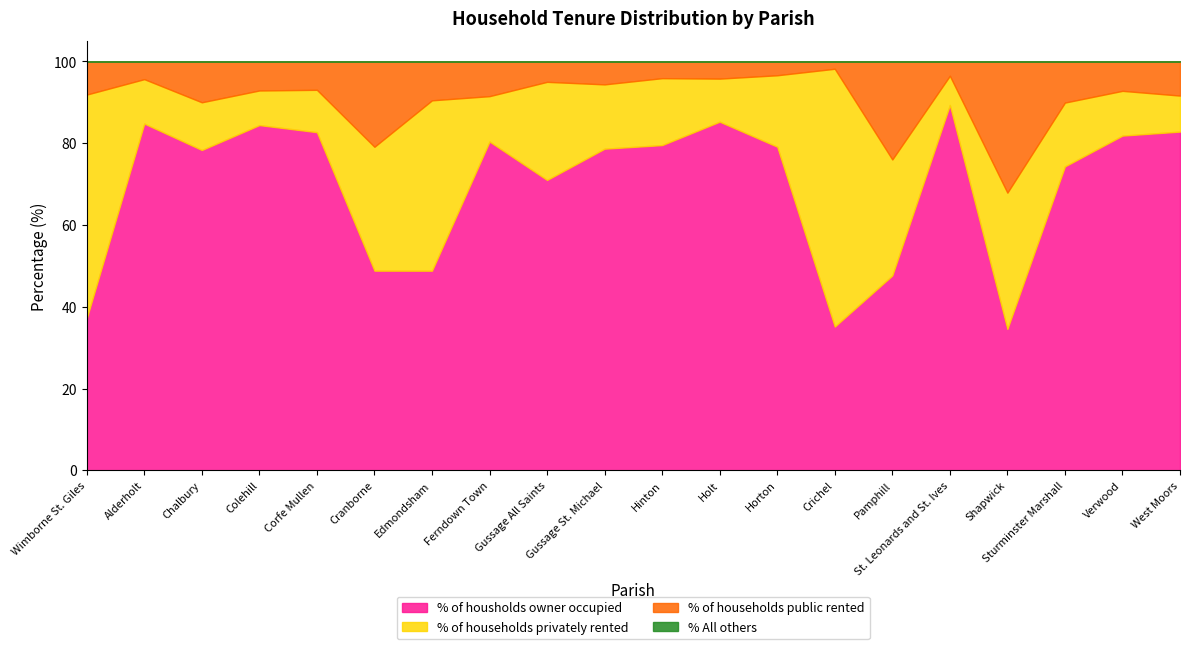

What value does the % of households privately rented series have at Horton?

17.5